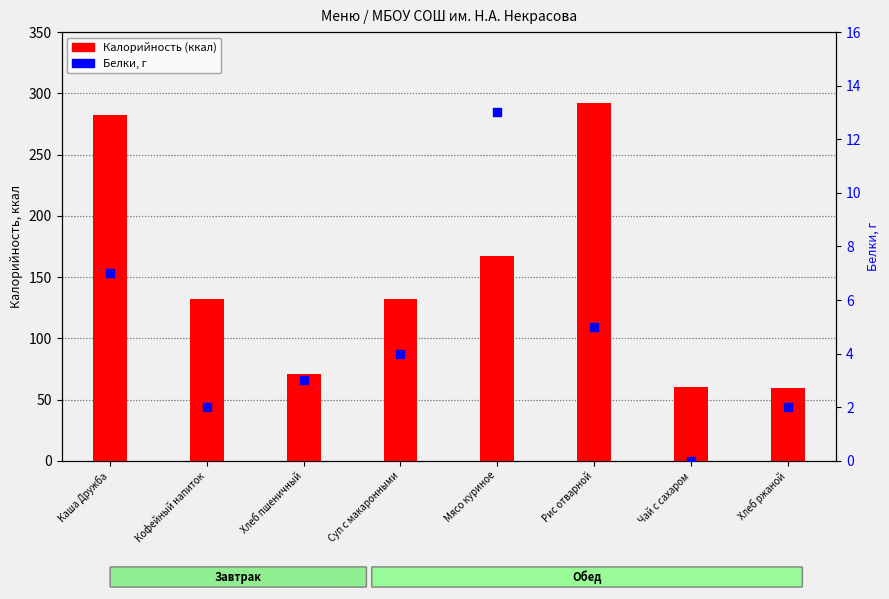

Which series has the largest total across all categories?

Калорийность (ккал)